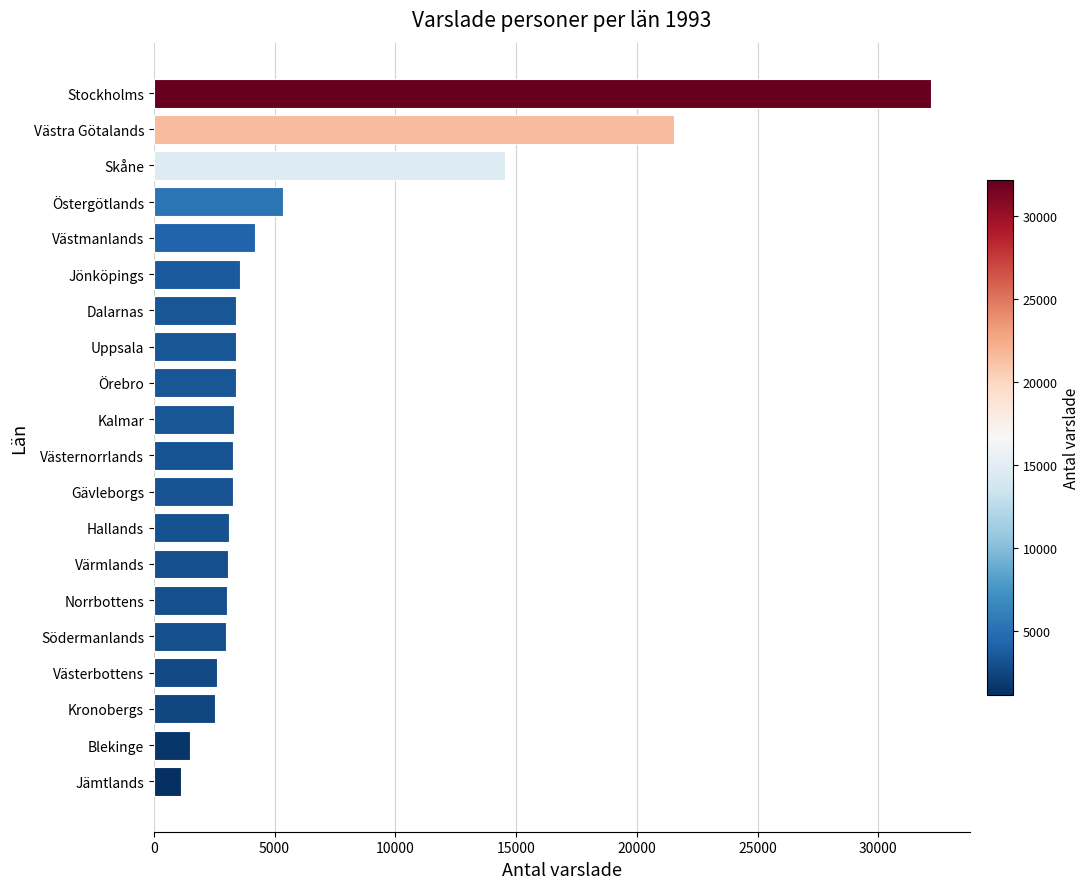

The value at Värmlands is 3066. True or false?

True